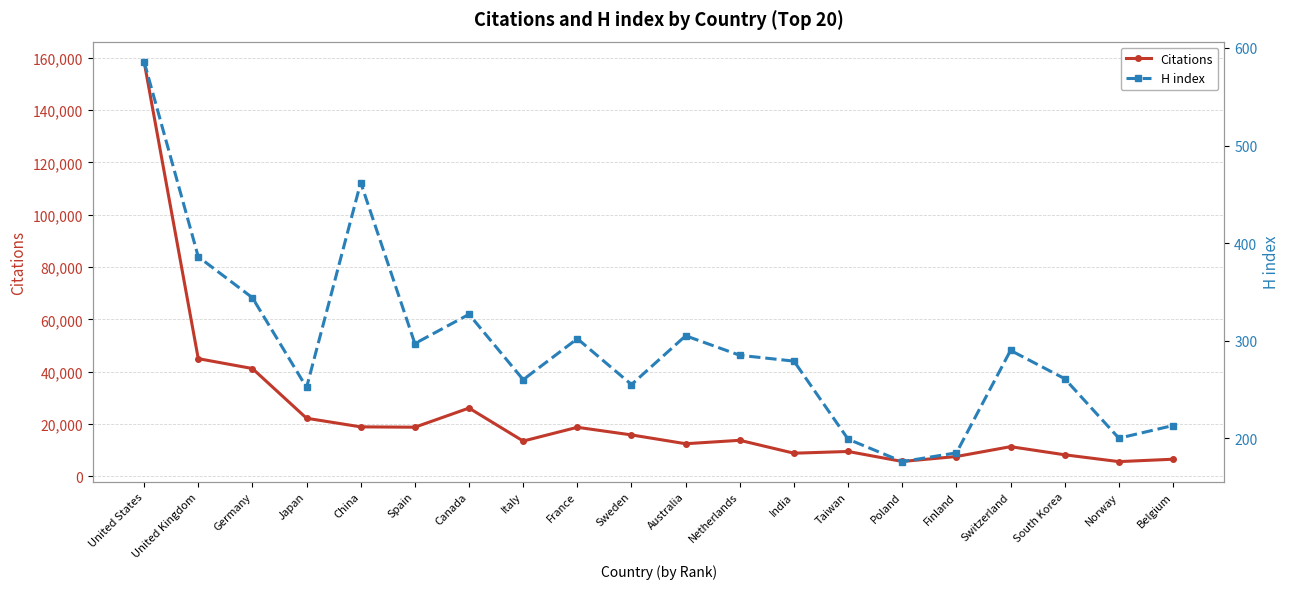

The value of H index at Belgium is 213. True or false?

True